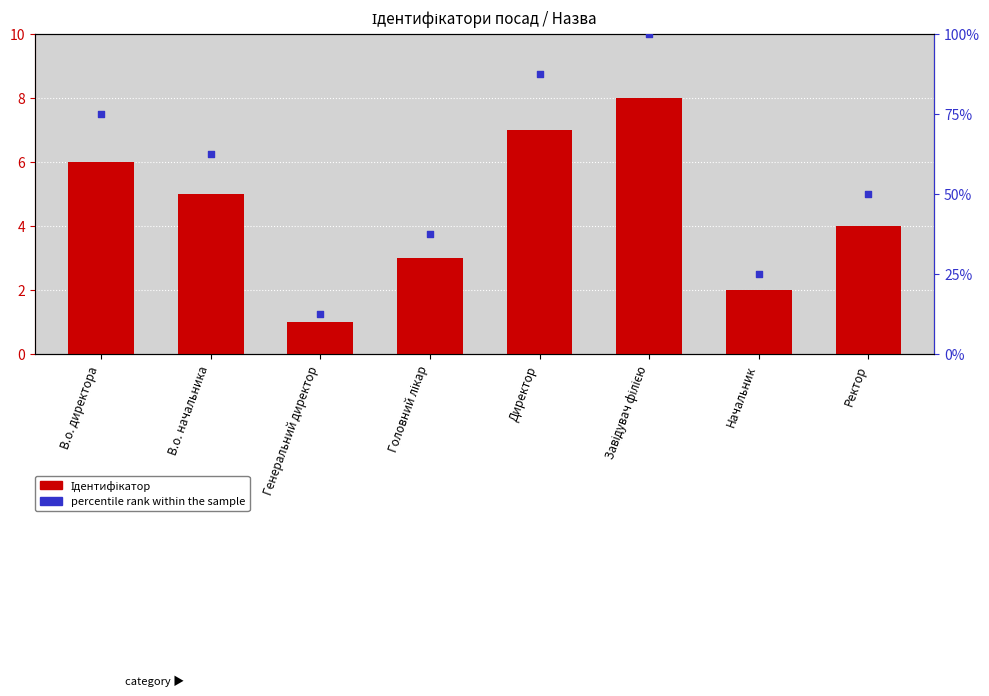

Which series contains the highest Y value?

percentile rank within the sample